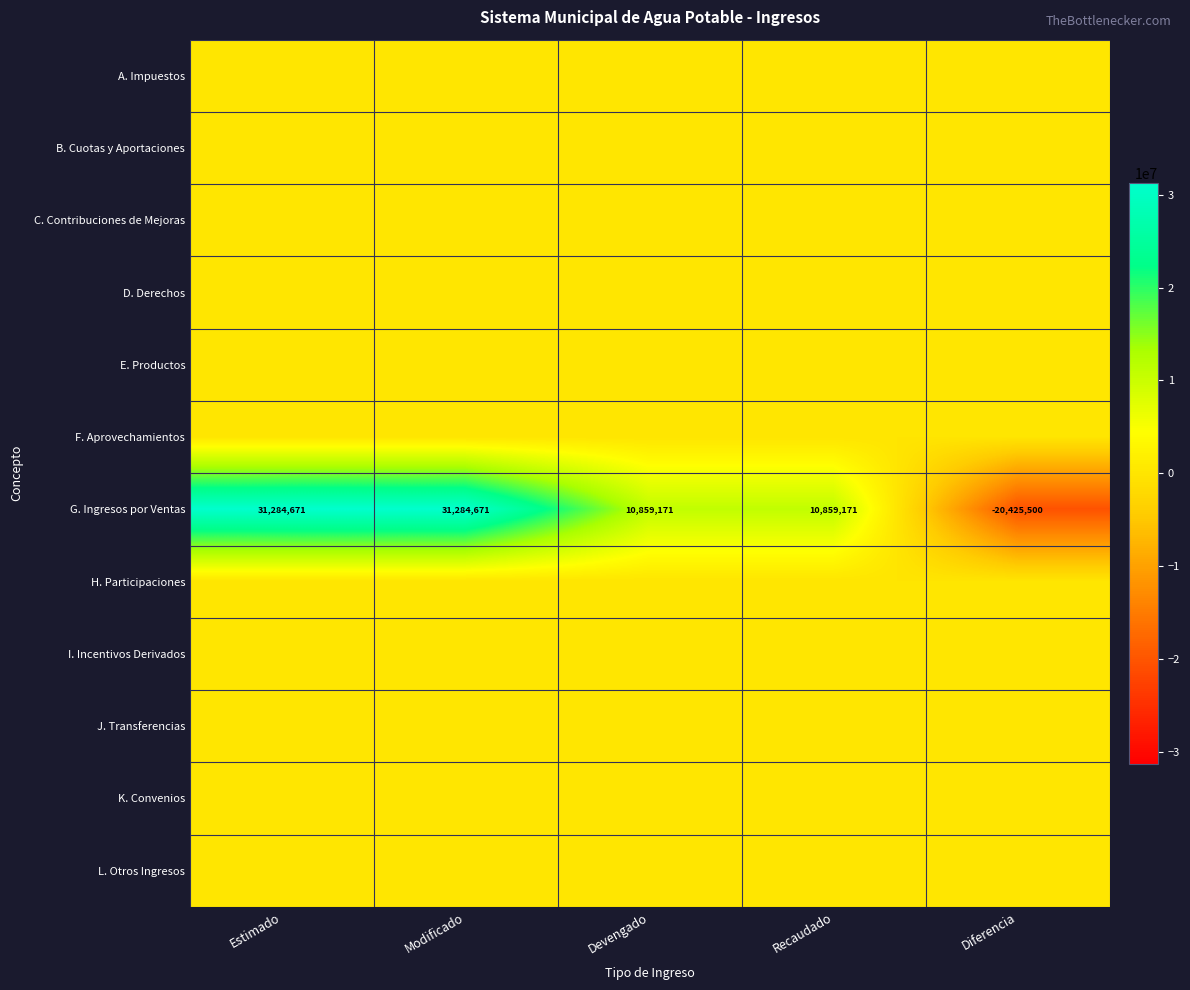

What is the spread (max minus min) of values at Modificado?

31284671.0